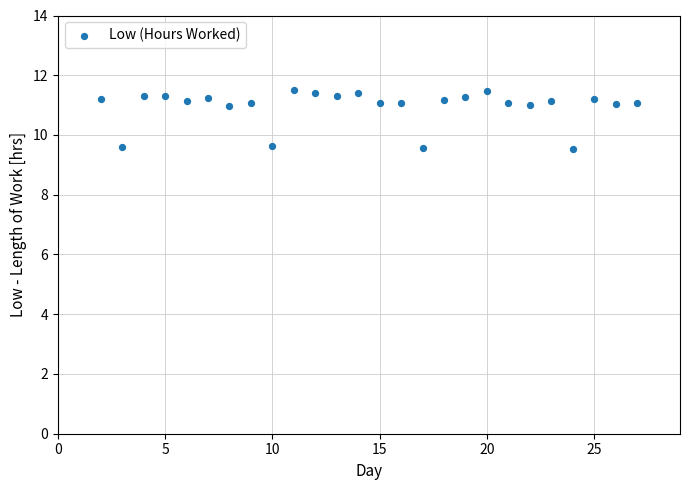

What is the range of X values (max minus min)?

25.0